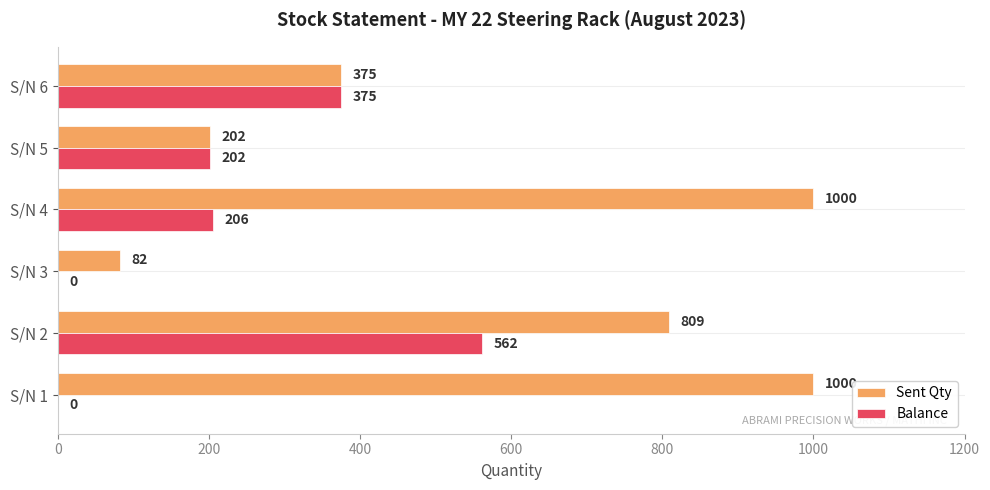

How many positive values does the Balance series have?

4